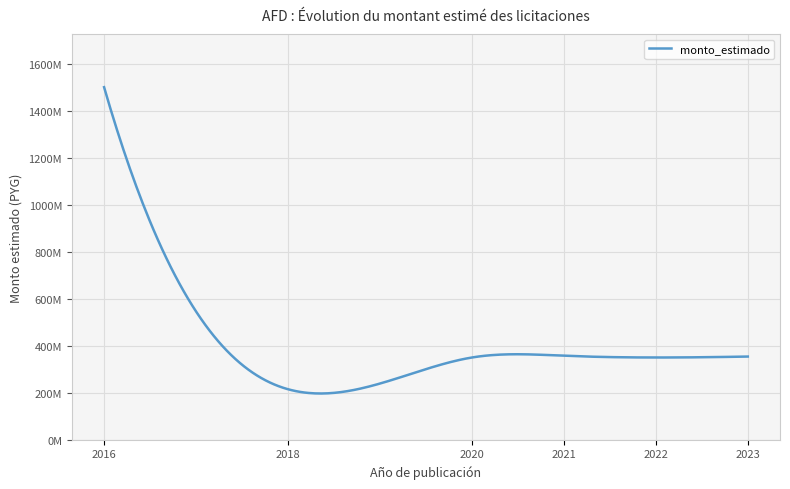

Does the chart have visible grid lines?

Yes